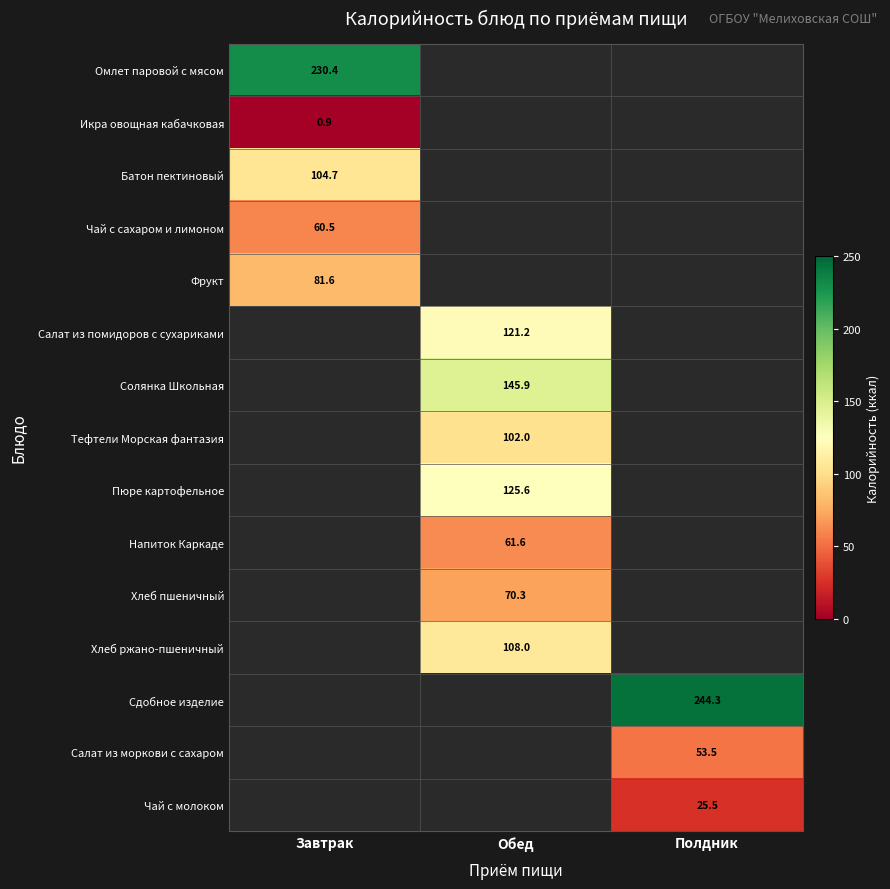

Between Обед and Завтрак, which is larger?

Завтрак